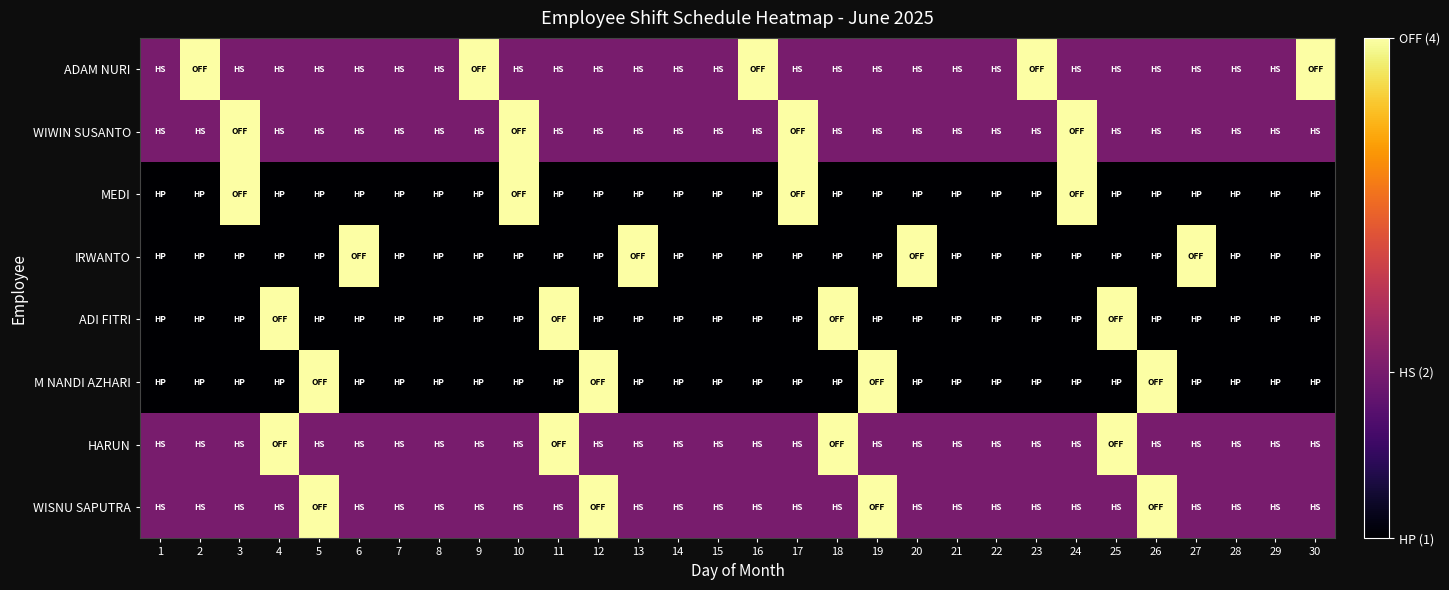

At which category is the sum across all series the highest?

3